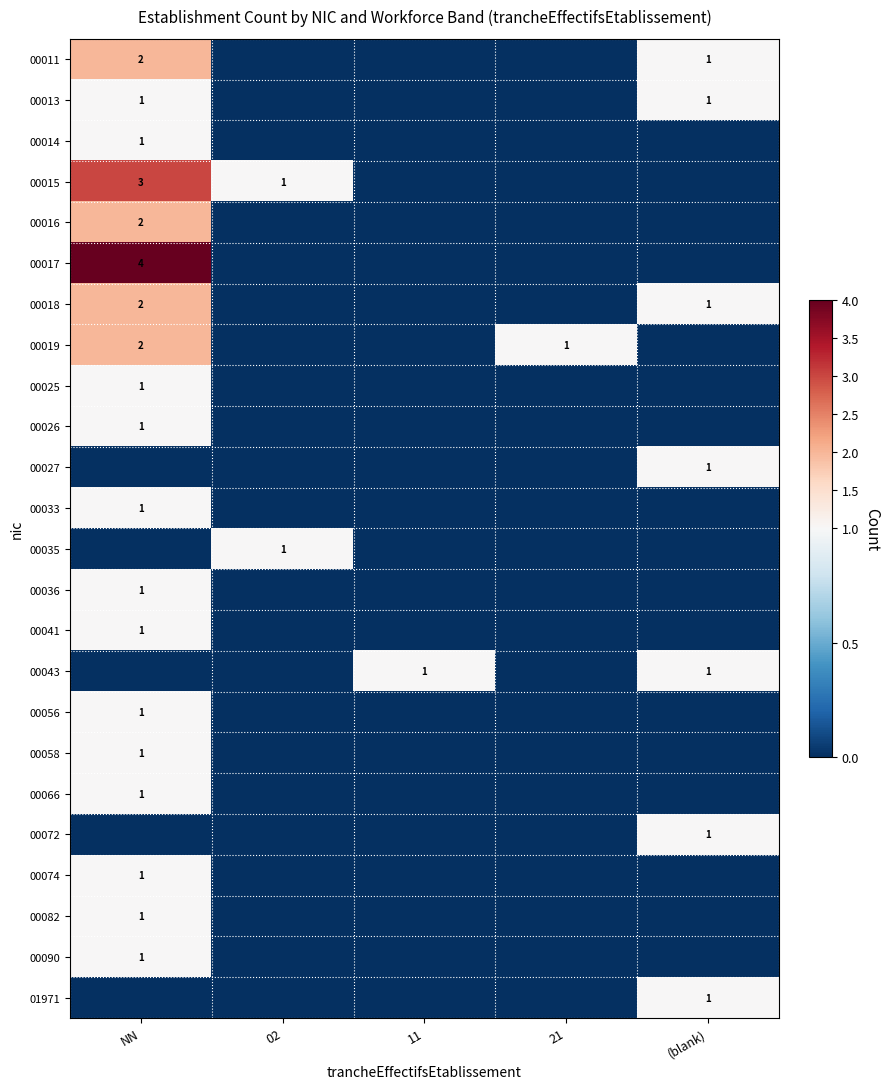

Between (blank) and 21, which is larger?

(blank)